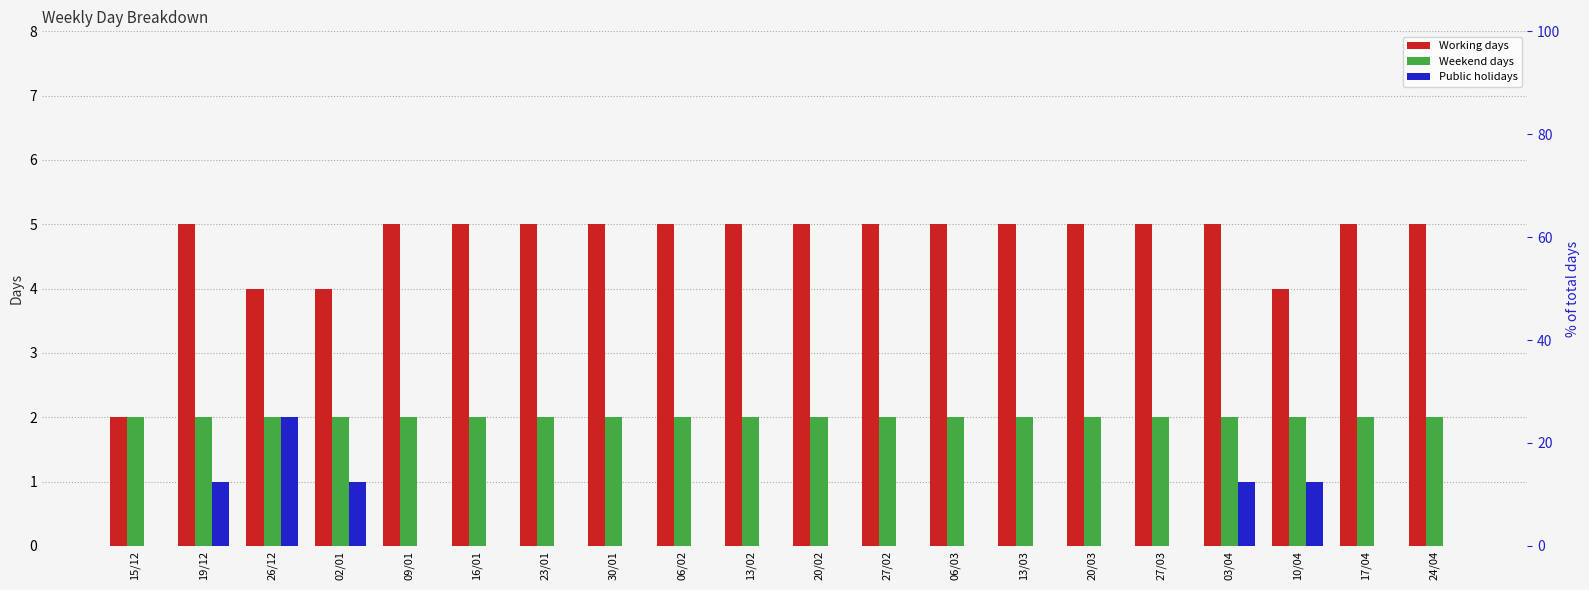

What is the sum of all Working days values?

94